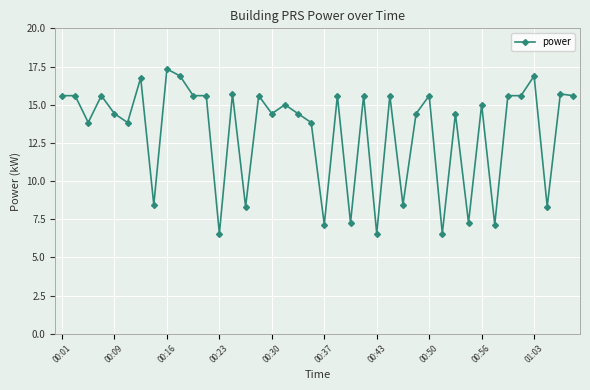

What is the value of the 40th point from the left?

15.6